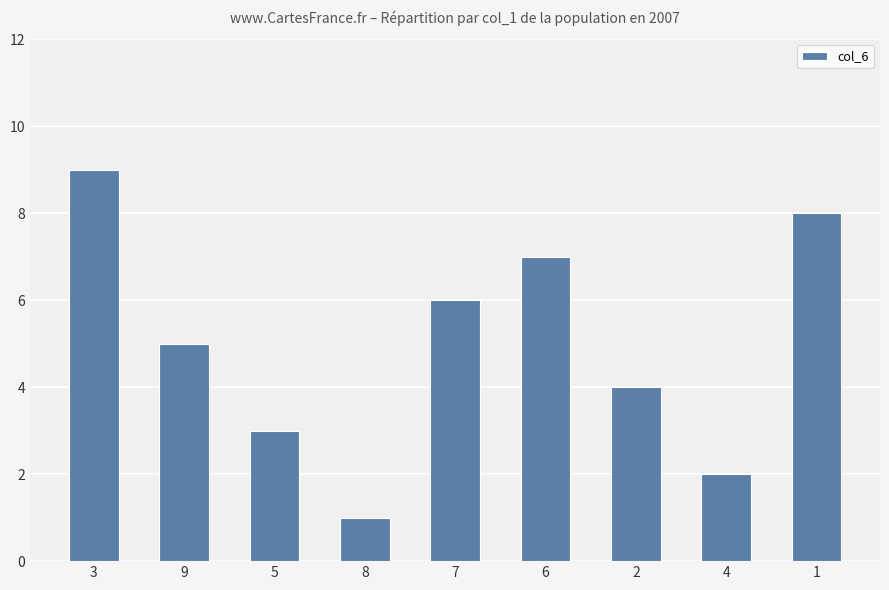

What is the ratio of the value at 1 to the value at 5?

2.7